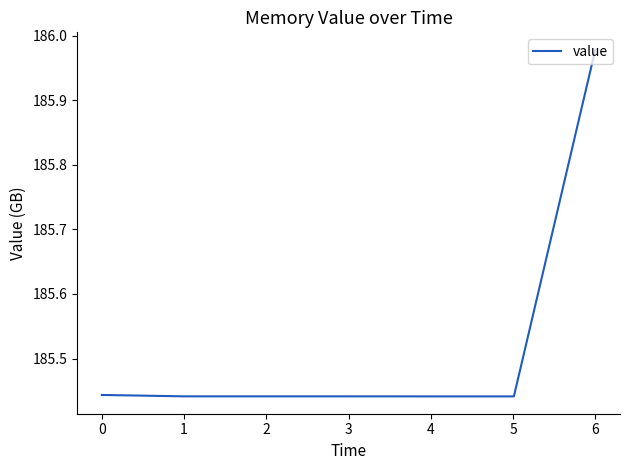

What is the average value?

185.5